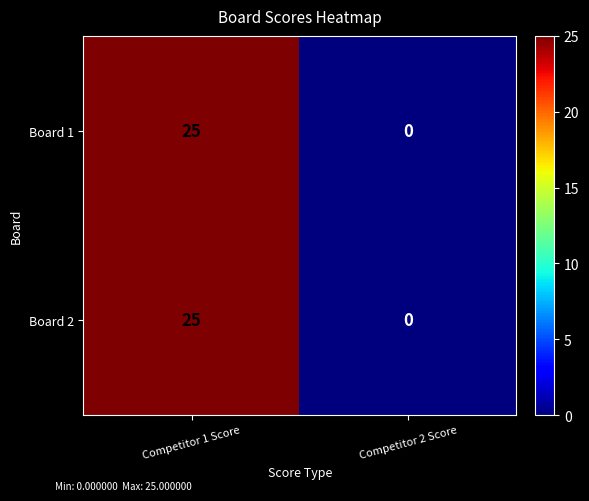

Reading left to right, list all the values displayed in this chart.

Board 1: Competitor 1 Score=25	Competitor 2 Score=0
Board 2: Competitor 1 Score=25	Competitor 2 Score=0